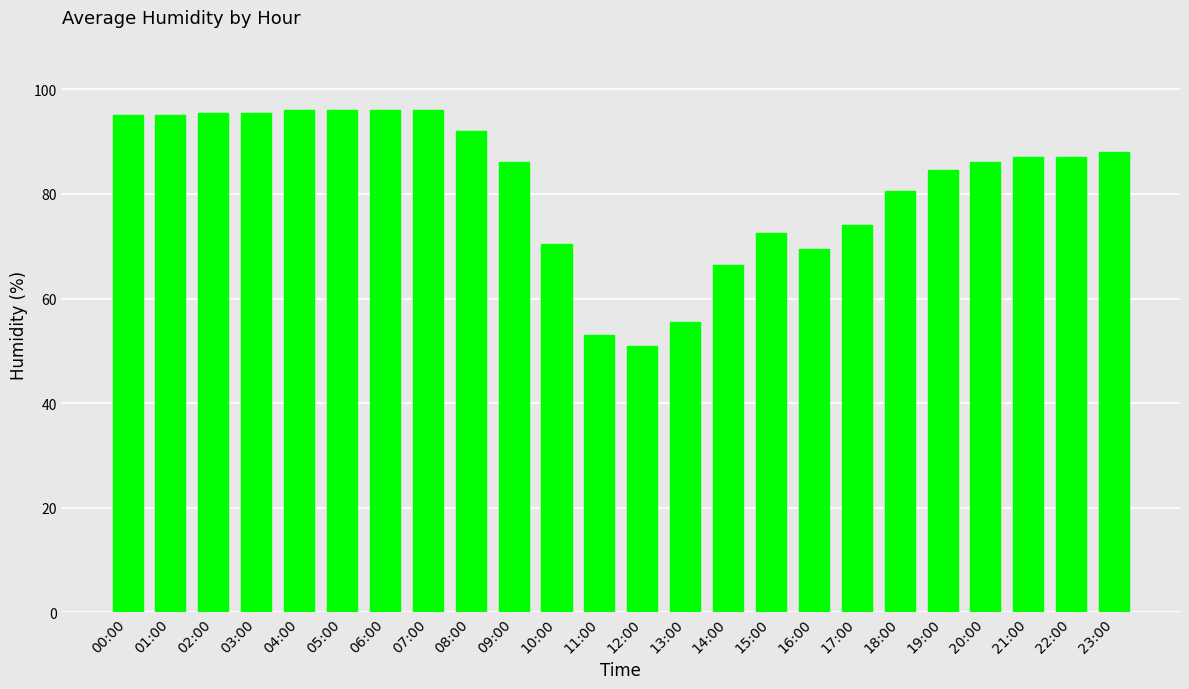

What position from the right is 06:00?

18